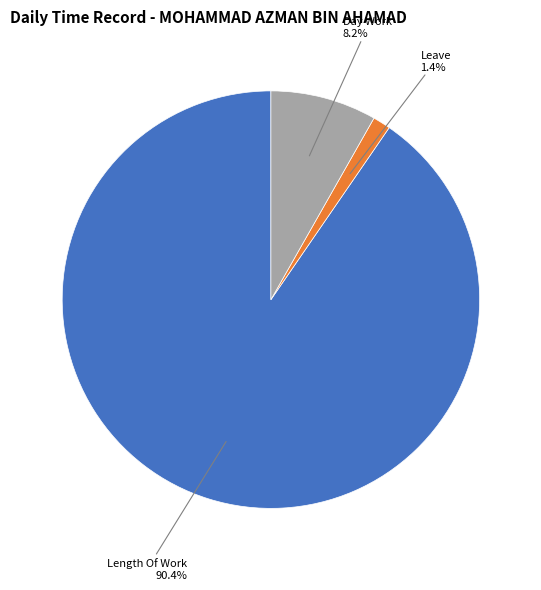

Does any single category account for the majority?

Yes